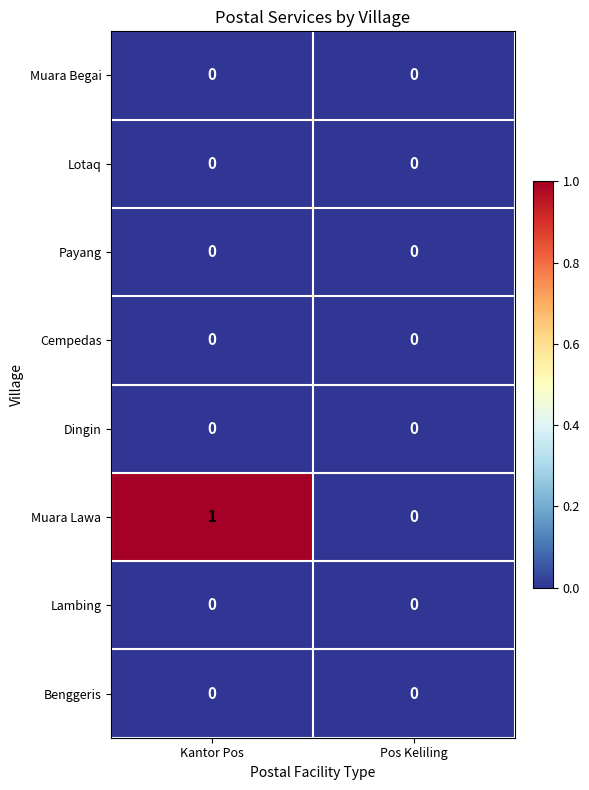

At which category is the sum across all series the highest?

Kantor Pos